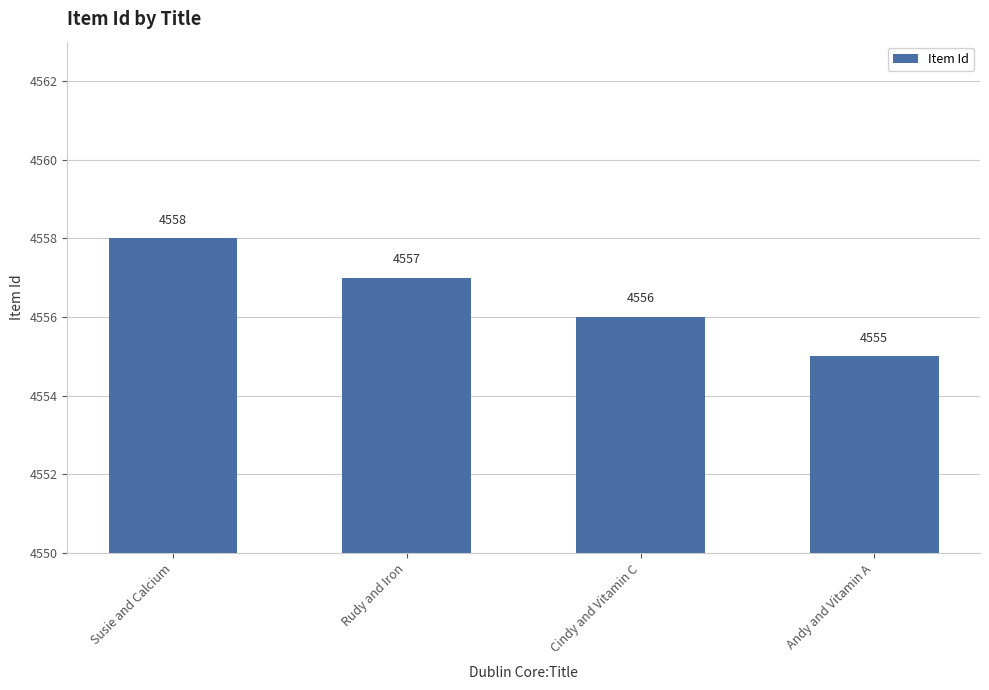

List the labels in order of value, largest first.

Susie and Calcium, Rudy and Iron, Cindy and Vitamin C, Andy and Vitamin A